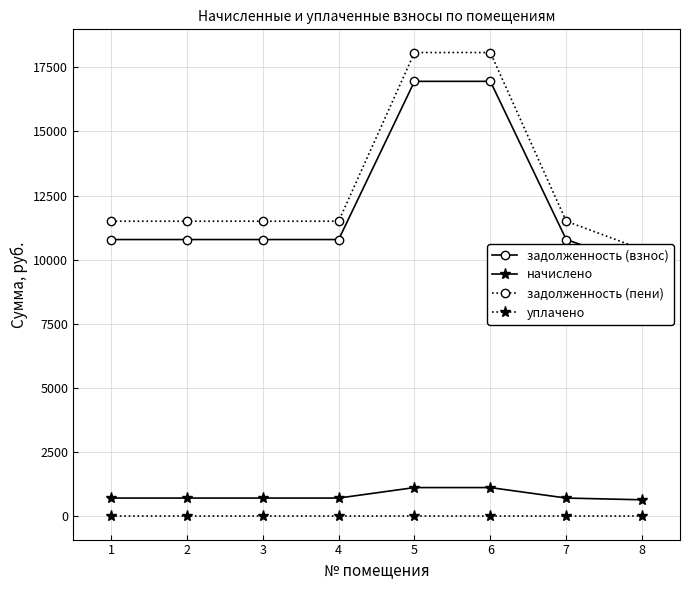

What is the maximum value for начислено?

1122.7